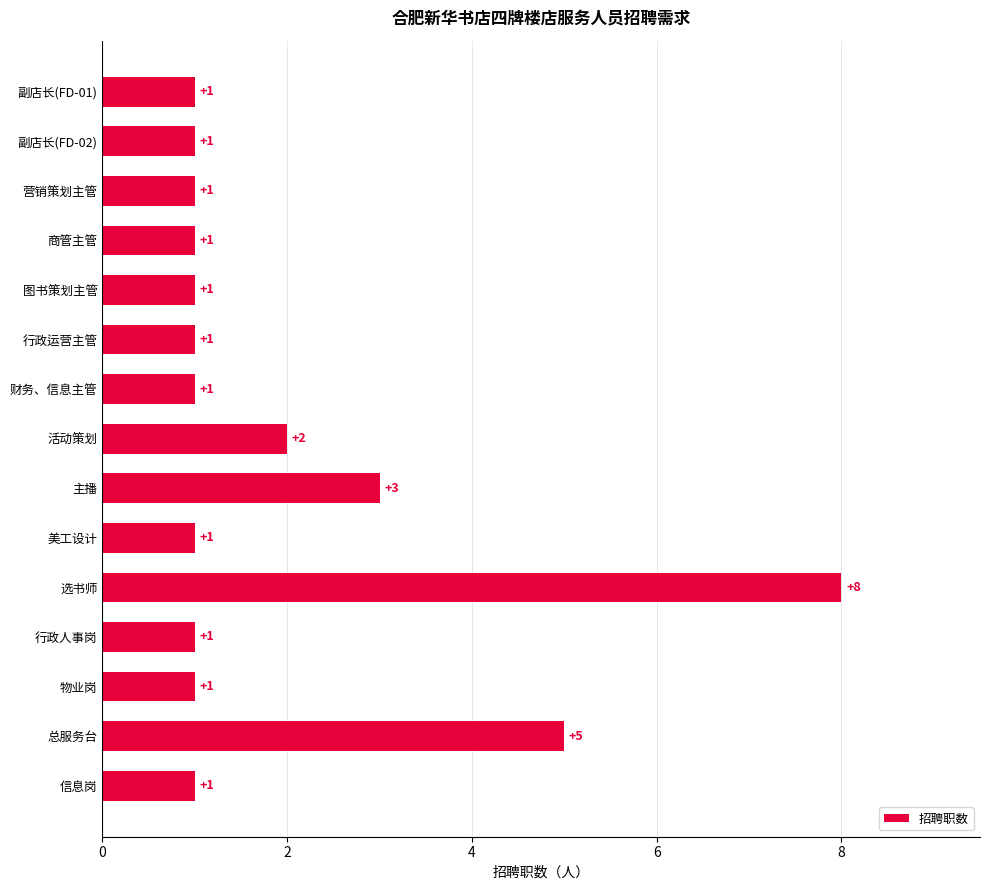

Reading top to bottom, extract all data points from this chart.

1	1	1	1	1	1	1	2	3	1	8	1	1	5	1